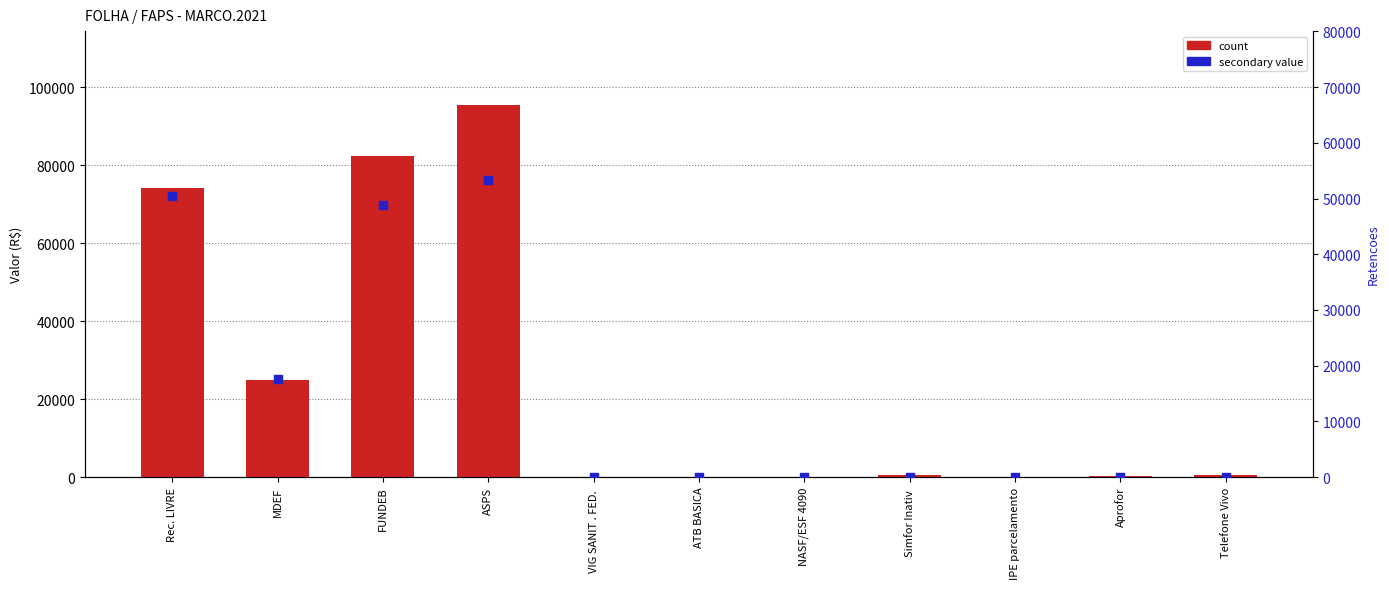

At which category is the sum across all series the highest?

ASPS